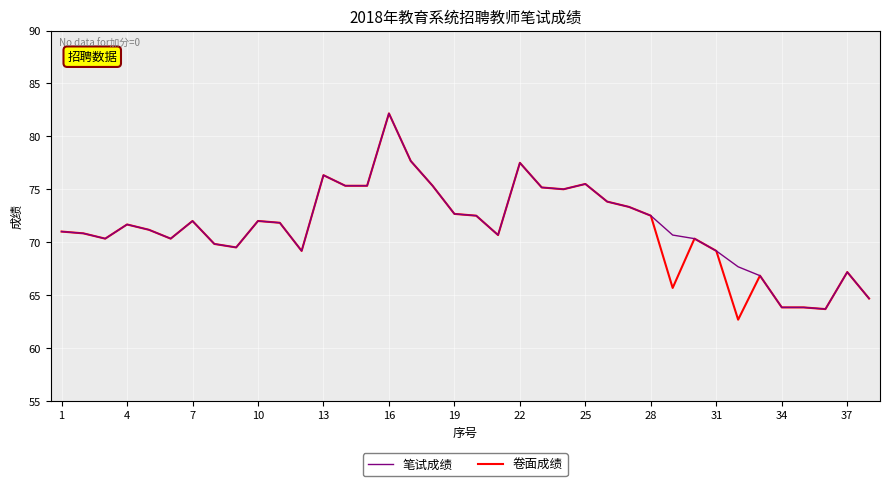

What is the smallest value displayed?

62.7